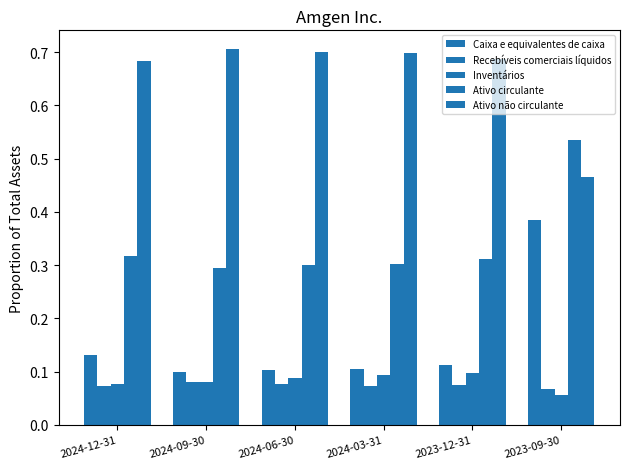

What is the difference between the maximum and minimum values in the Ativo circulante series?

0.2